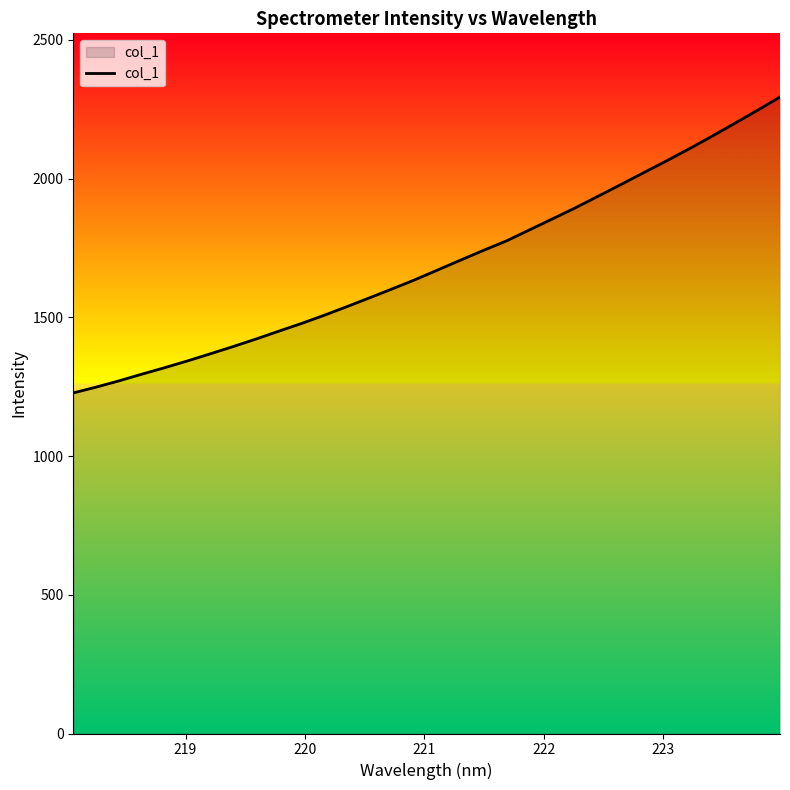

What is the smallest value displayed?

1227.3